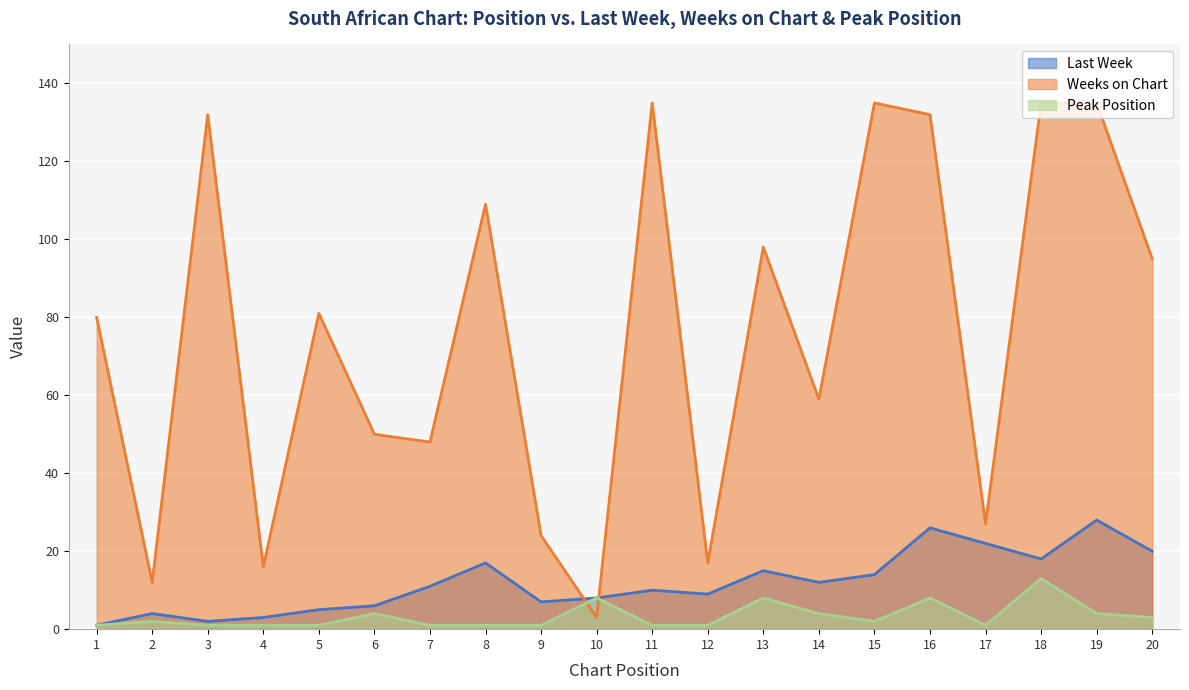

At how many categories does at least one series exceed 84?

9